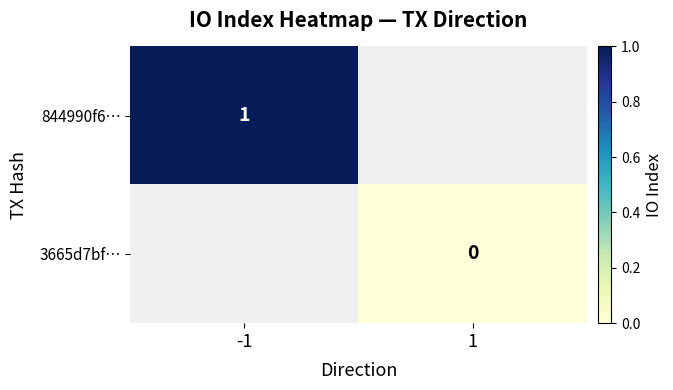

True or false: 844990f6… has a value of 1 at -1.

True